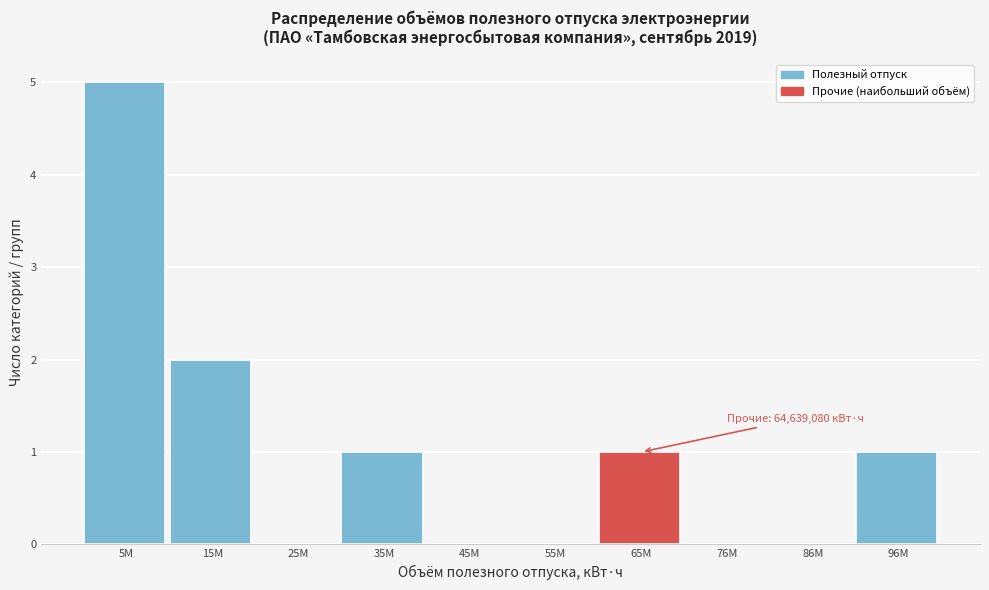

Reading right to left, extract all data points from this chart.

96M=1	86M=0	76M=0	65M=1	55M=0	45M=0	35M=1	25M=0	15M=2	5M=5